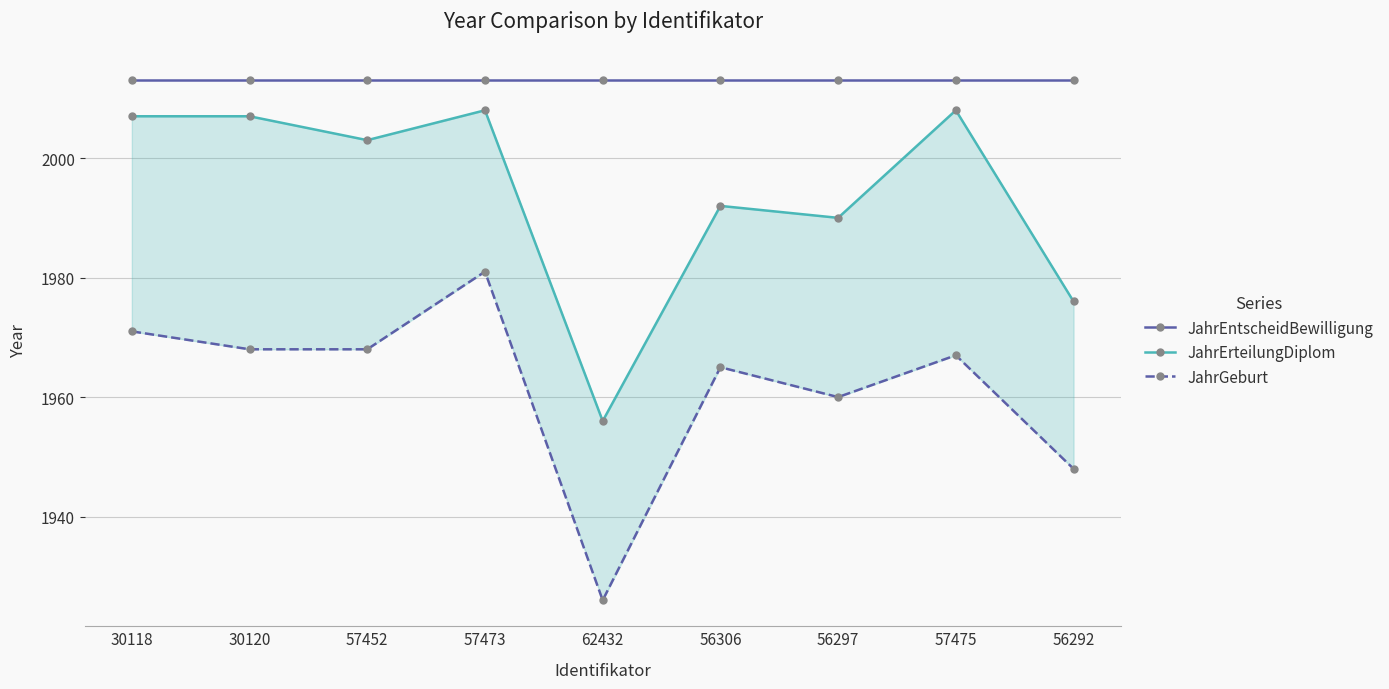

How many data points in JahrErteilungDiplom are less than 2003?

4